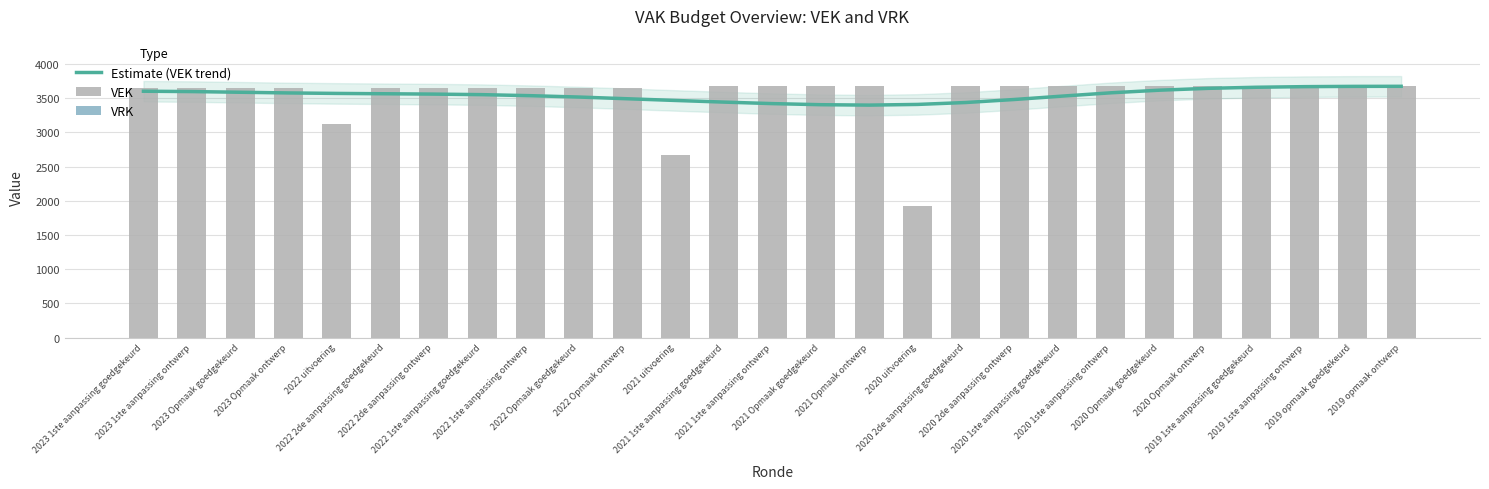

True or false: Estimate (VEK trend) has a value of 6108 at 2020 uitvoering.

False